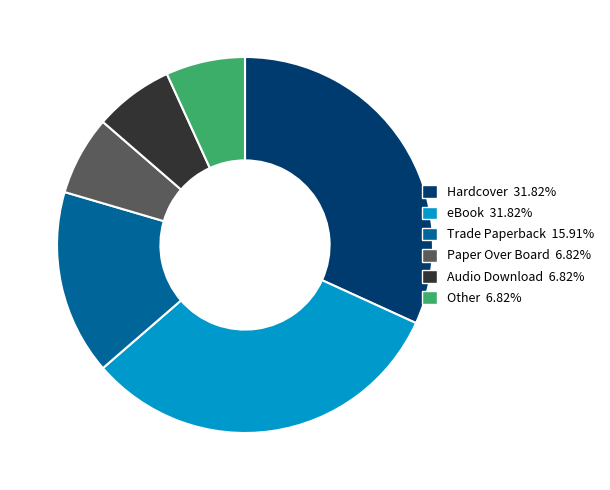

Is there a majority slice in this chart?

No